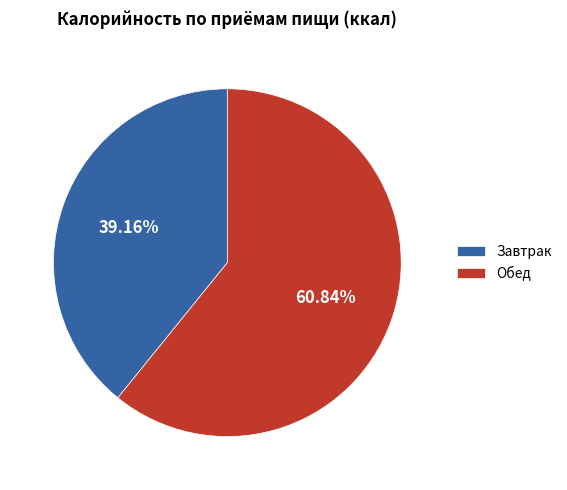

How many segments does this pie chart have?

2